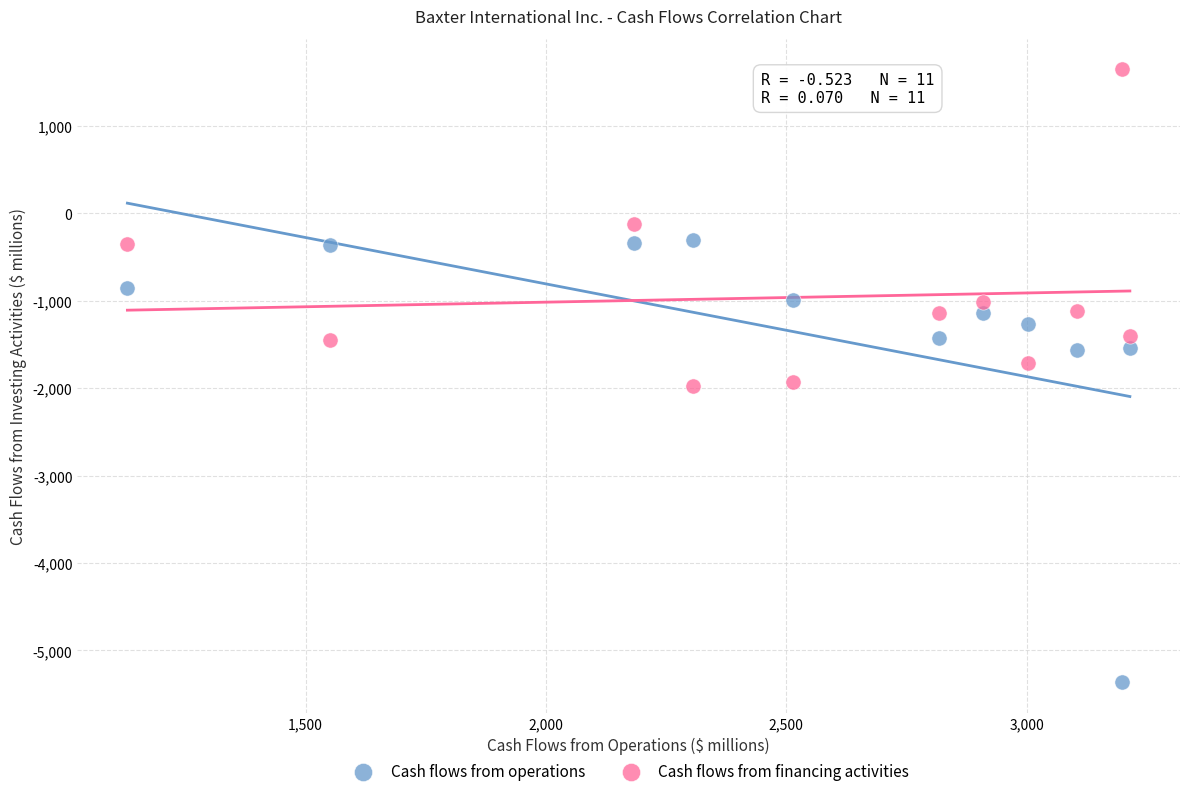

Which series has the largest Y range (max minus min)?

Cash flows from operations